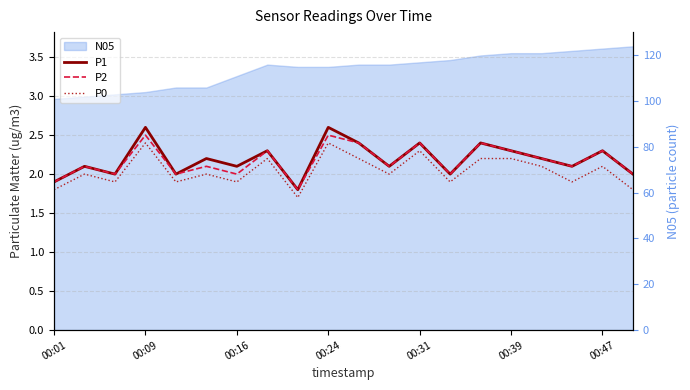

What is the difference between the maximum and minimum values in the P0 series?

0.7